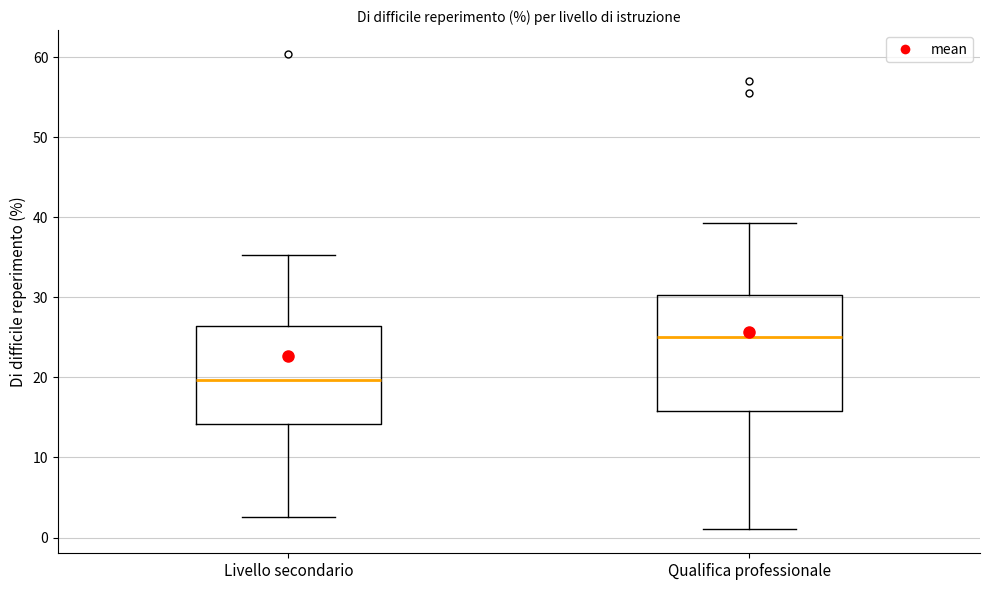

Where does the upper whisker of the box for Livello secondario end on the y-axis? The values are not printed on the chart, so give them approximately, as read against the axis.

35